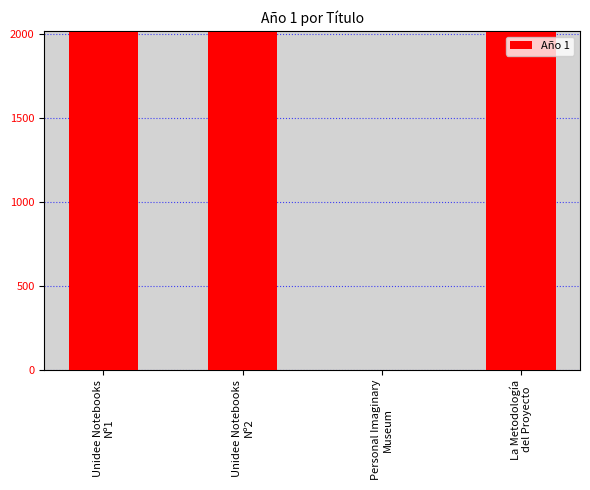

What is the greatest value displayed?

2016